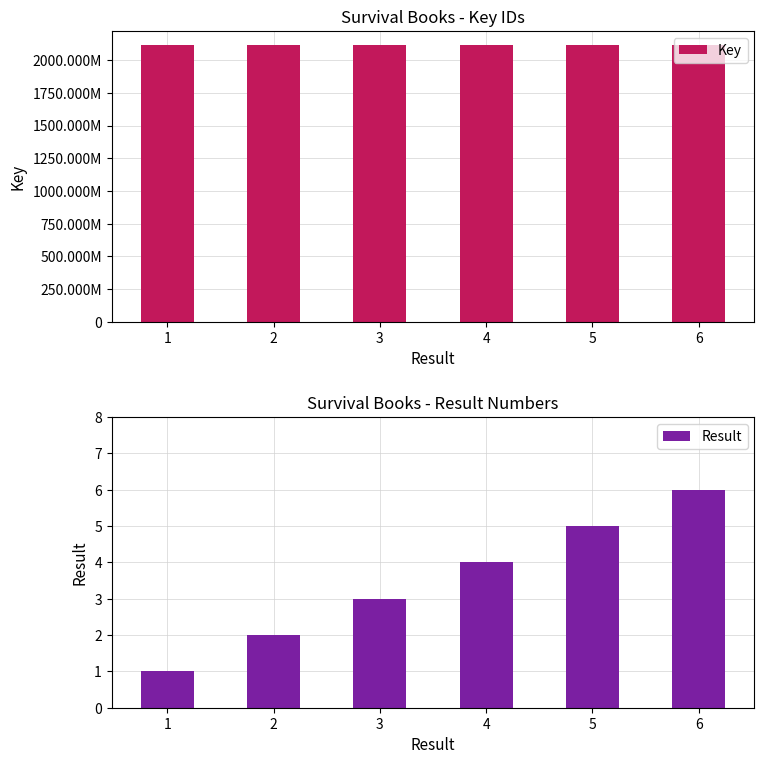

The value of Result at 2 is 3. True or false?

False